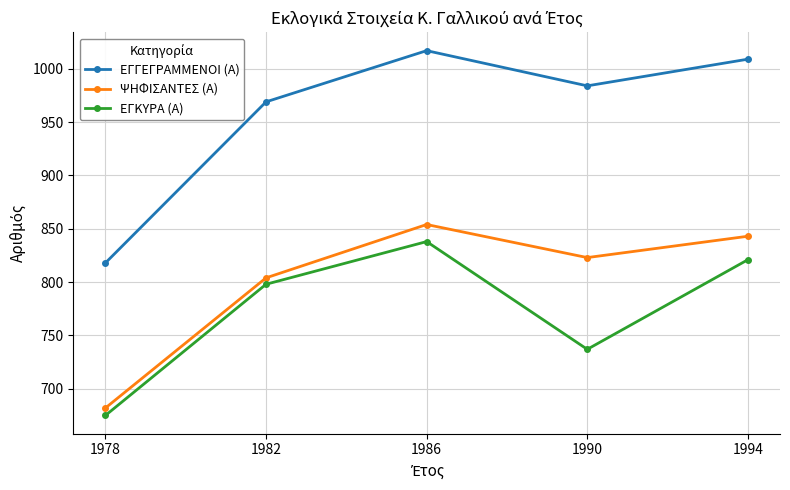

True or false: ΨΗΦΙΣΑΝΤΕΣ (Α) and ΕΓΓΕΓΡΑΜΜΕΝΟΙ (Α) intersect in this chart.

False